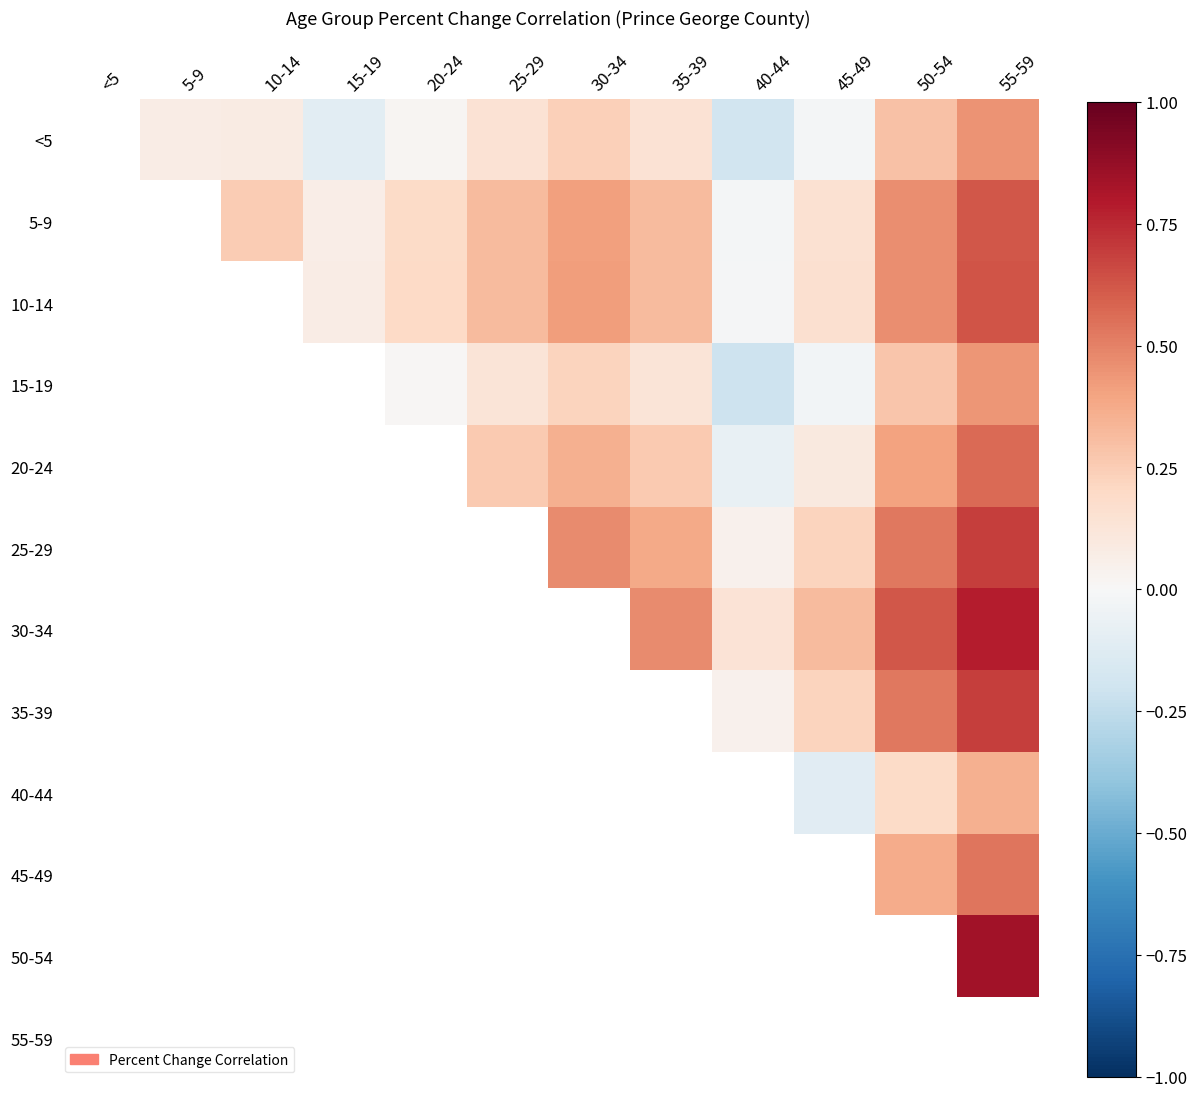

How many distinct data groups are displayed?

12